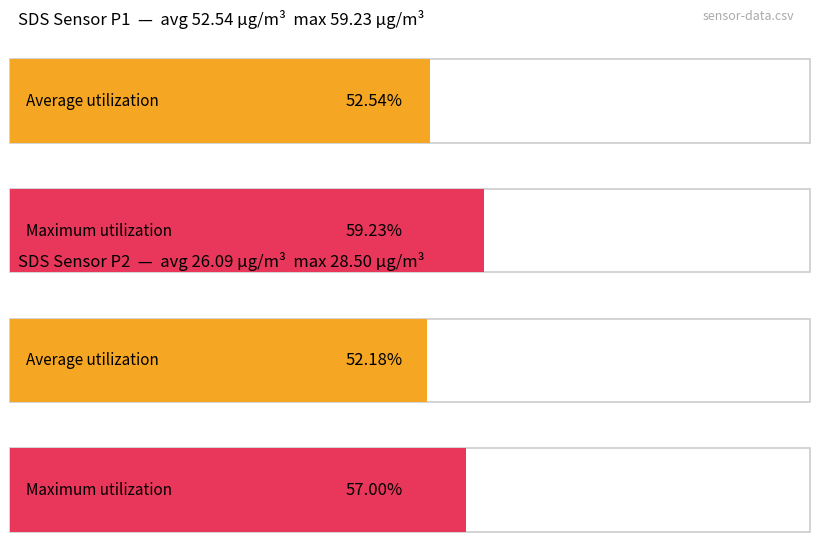

Does the chart contain any negative values?

No